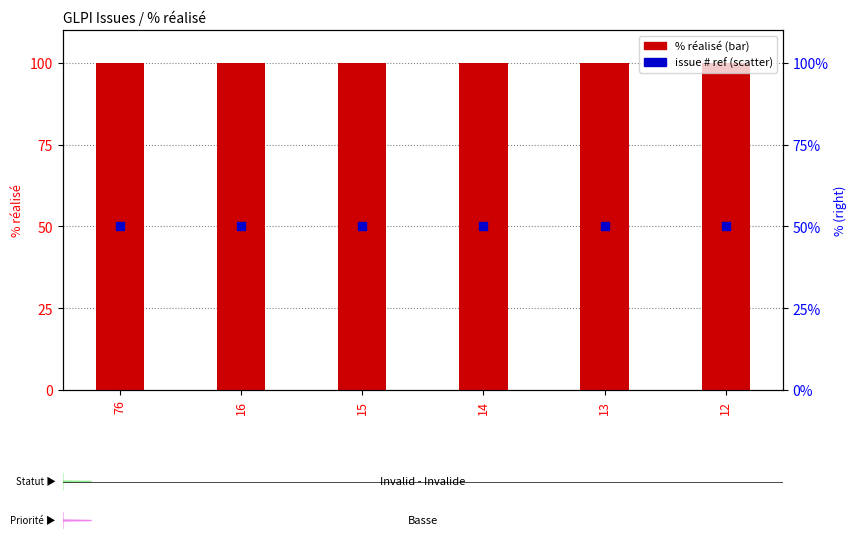

Which series contains the highest Y value?

% réalisé